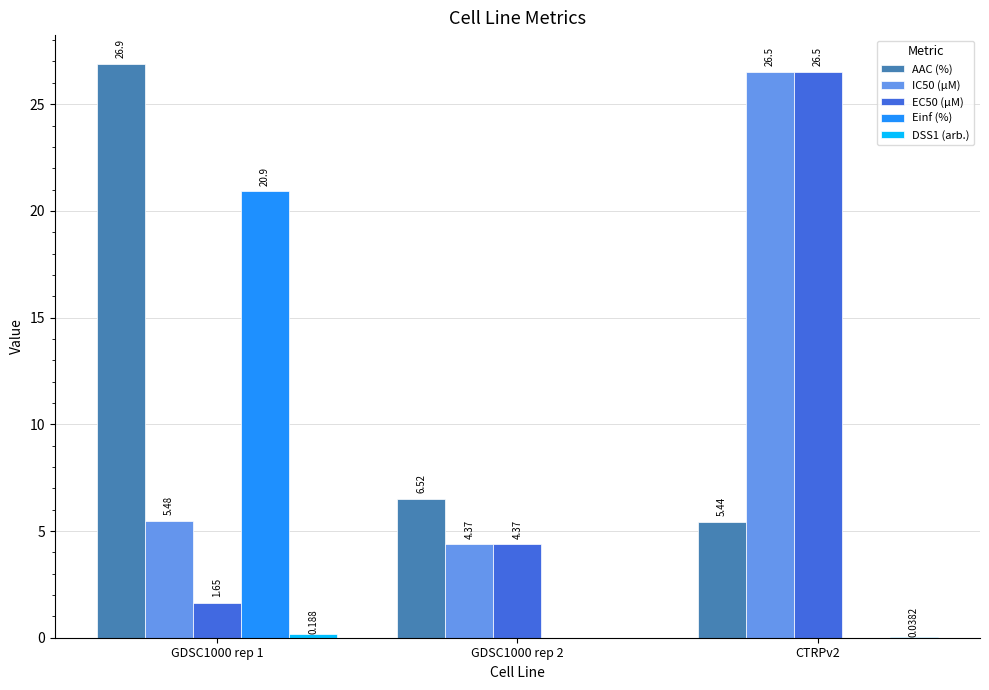

Which series has the widest spread of values?

EC50 (µM)